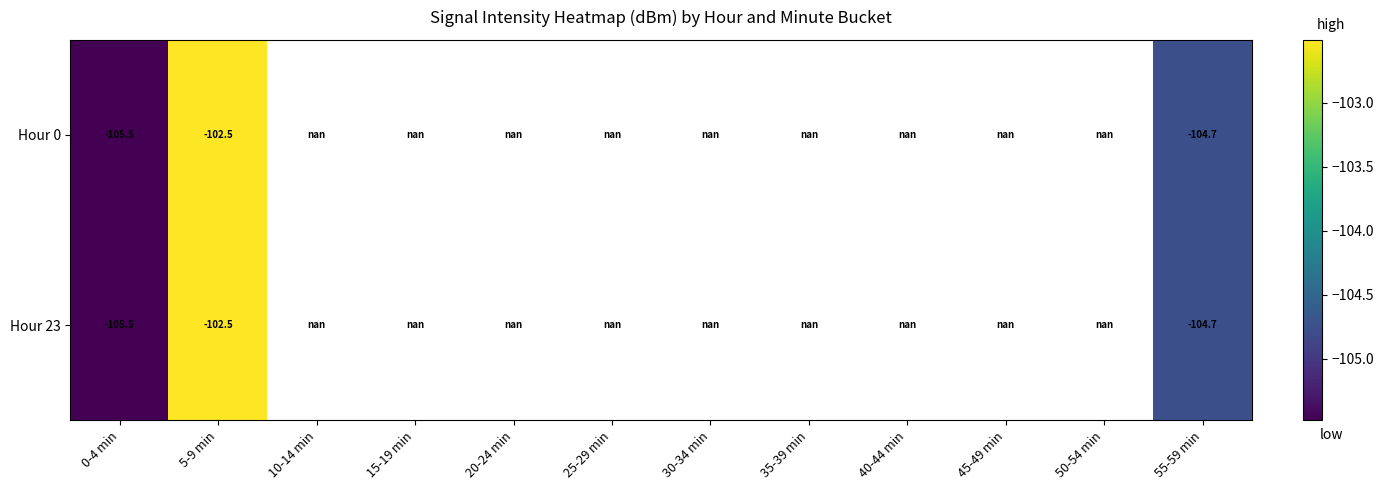

How many data points does each series have?

12